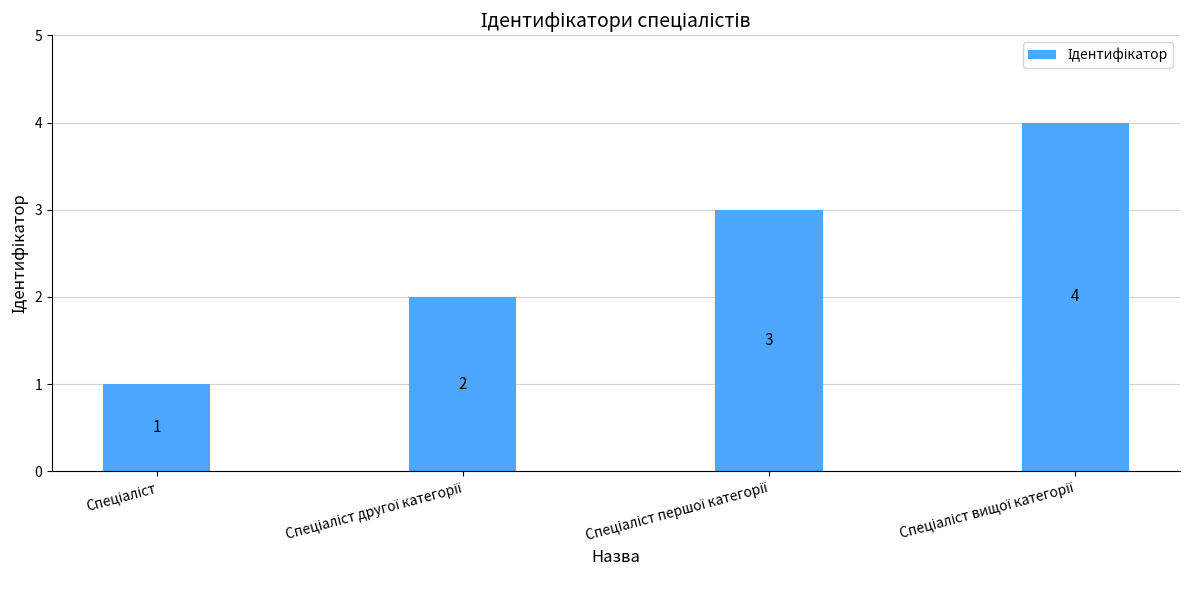

What is the maximum value shown in the chart?

4